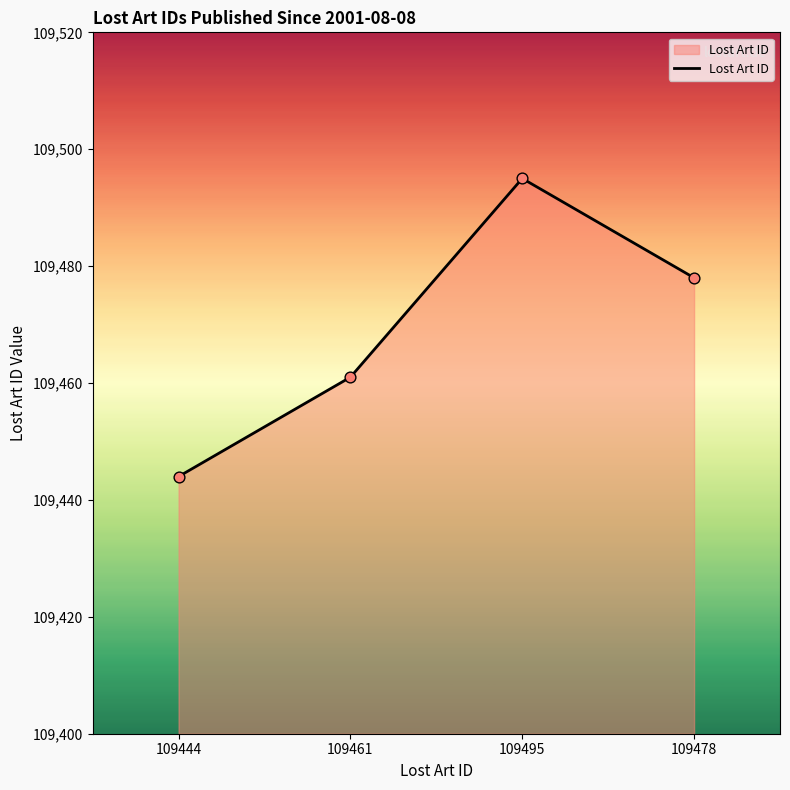

Approximately how many times larger is the value at 109495 compared to 109461?

1.0